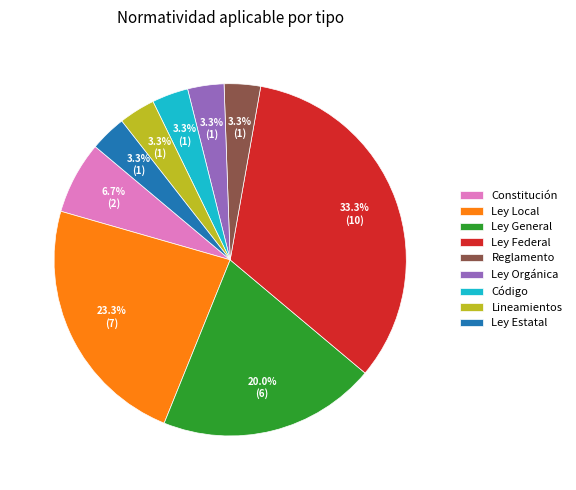

To the nearest percent, what is the combined percentage of Ley Local and Ley General?

43%